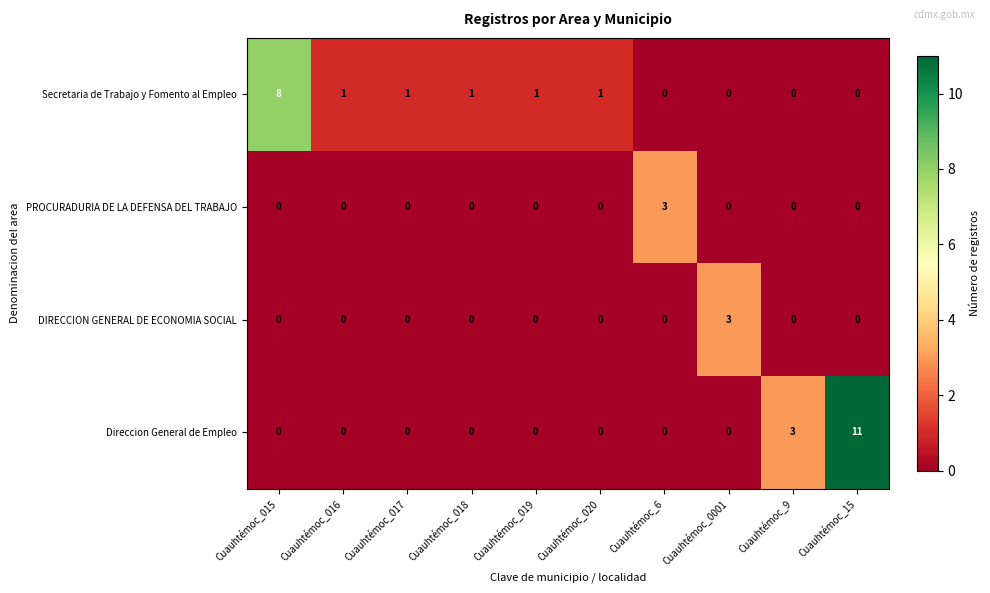

Which label corresponds to the largest value in the chart?

Cuauhtémoc_15